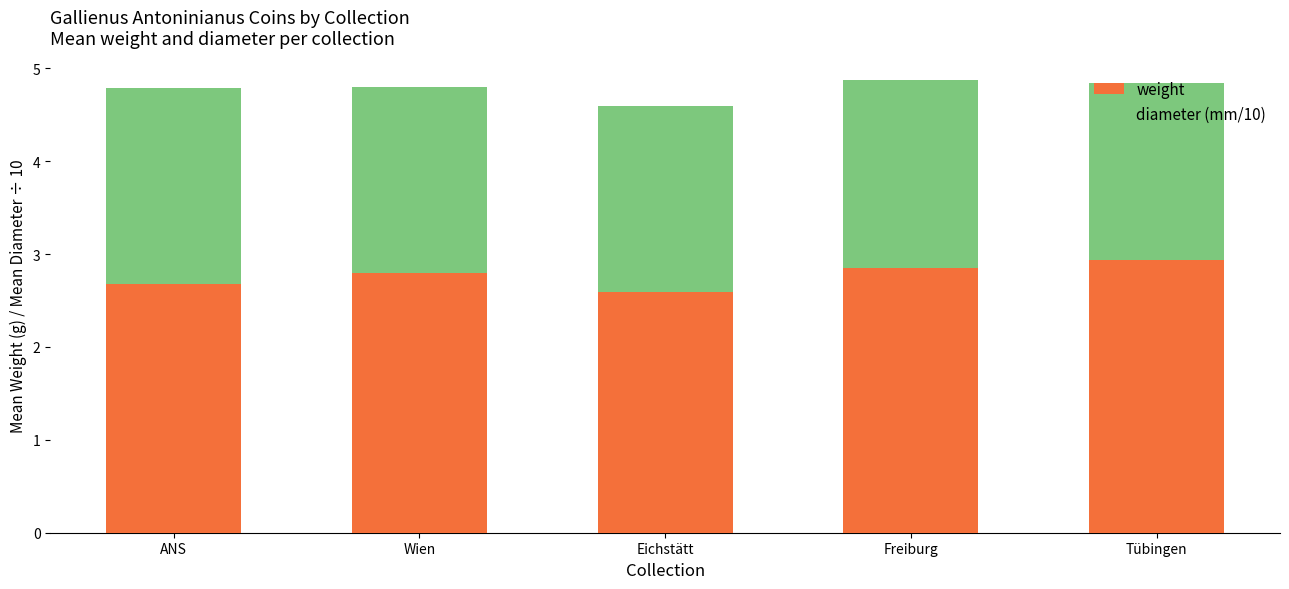

What is the sum of all weight values?

13.9